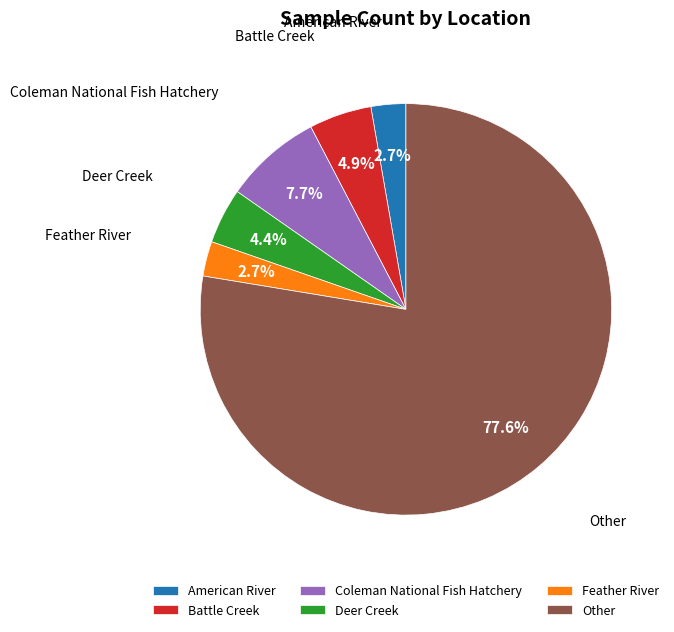

Which slice is the largest?

Other